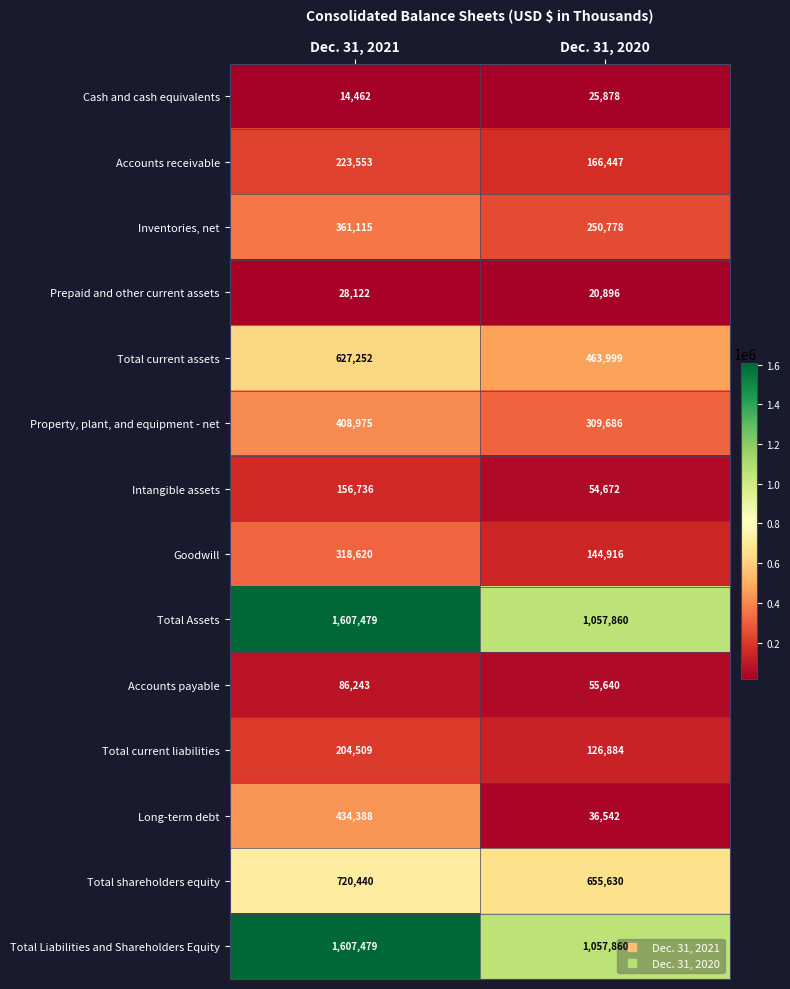

Is it true that Intangible assets equals 54672 at Dec. 31, 2020?

True